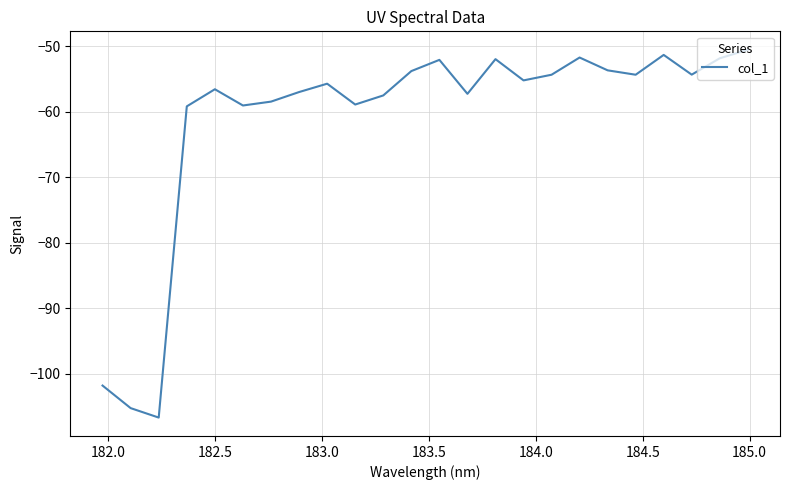

What is the difference between the maximum and minimum values?

56.1